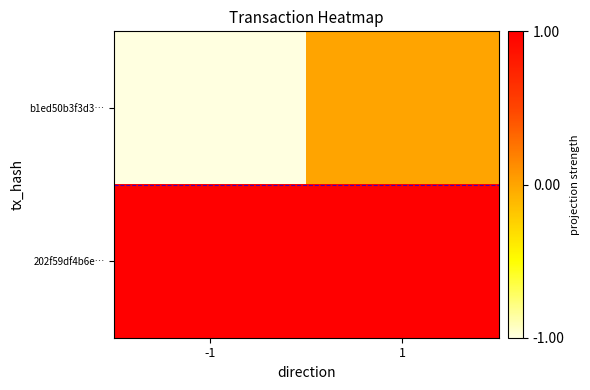

Between 1 and -1, which is larger?

1